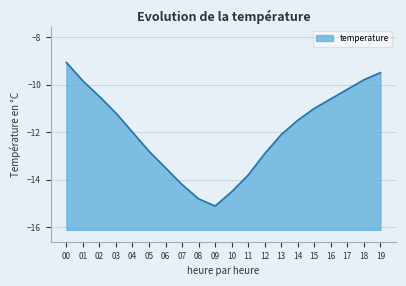

Where is the data nearest to the value -12?

04